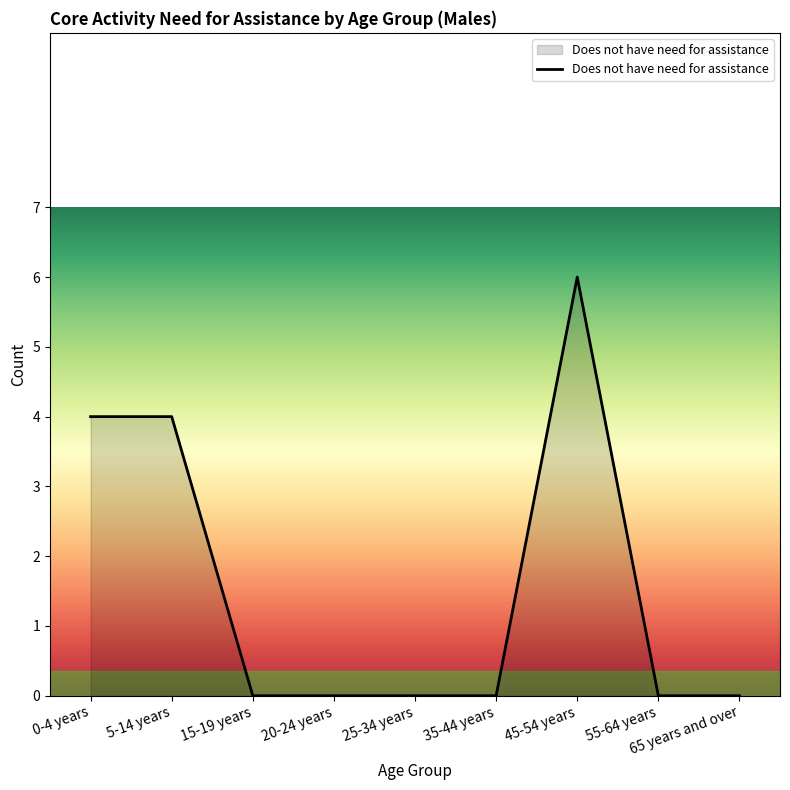

Reading left to right, extract all data points from this chart.

4	4	0	0	0	0	6	0	0